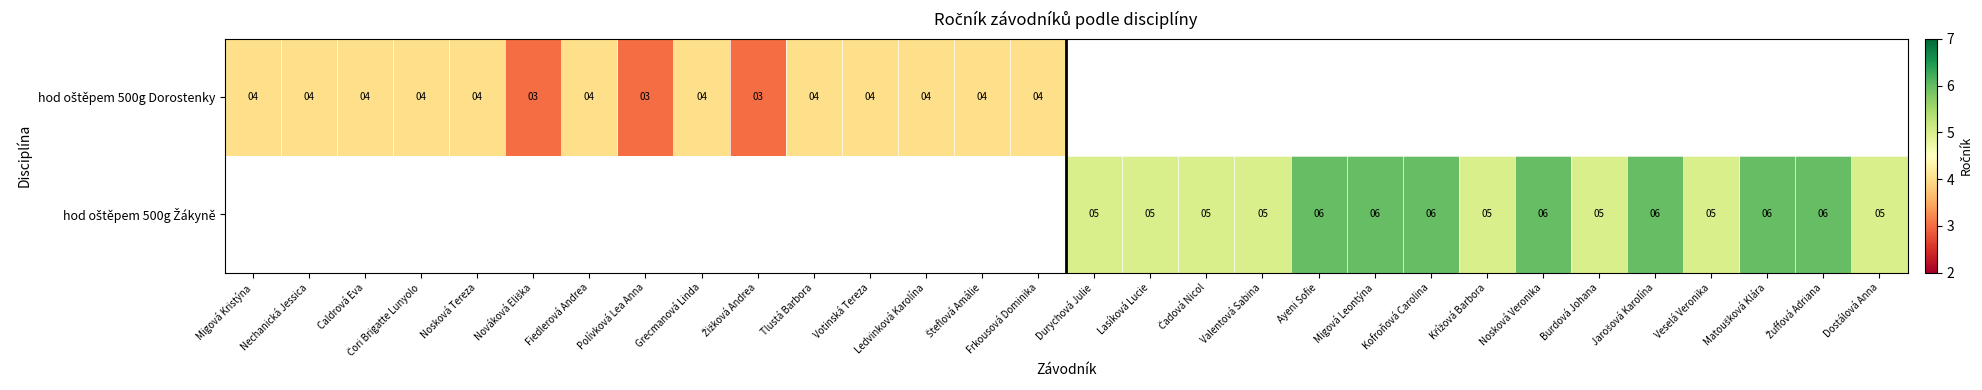

At which category does the chart reach its peak across all series?

Ayeni Sofie